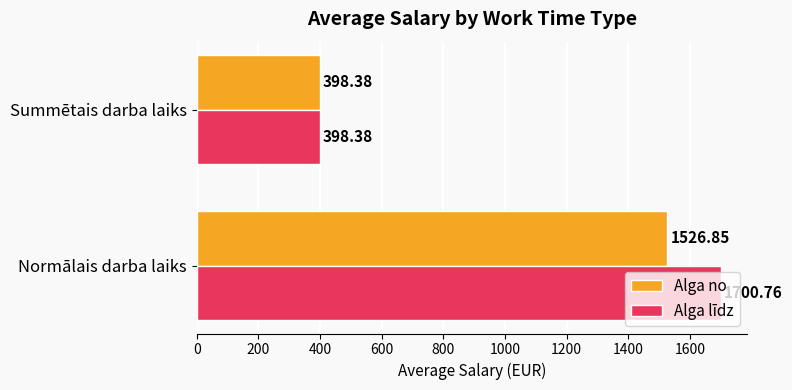

Between Normālais darba laiks and Summētais darba laiks, which series saw the biggest shift?

Alga līdz